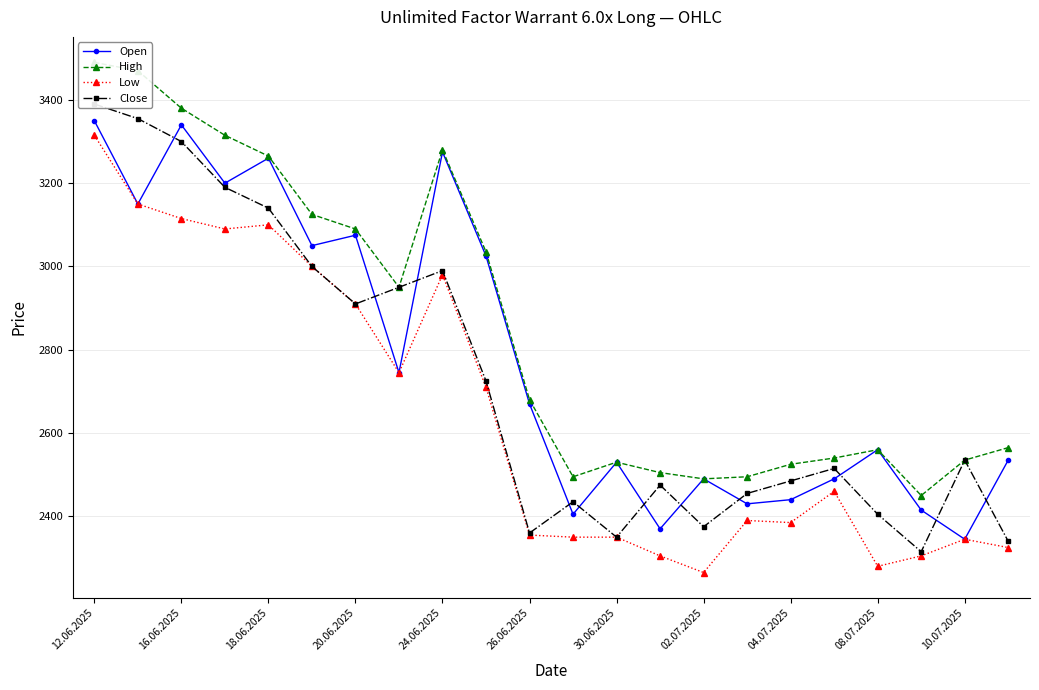

At which label does Low reach its peak?

12.06.2025